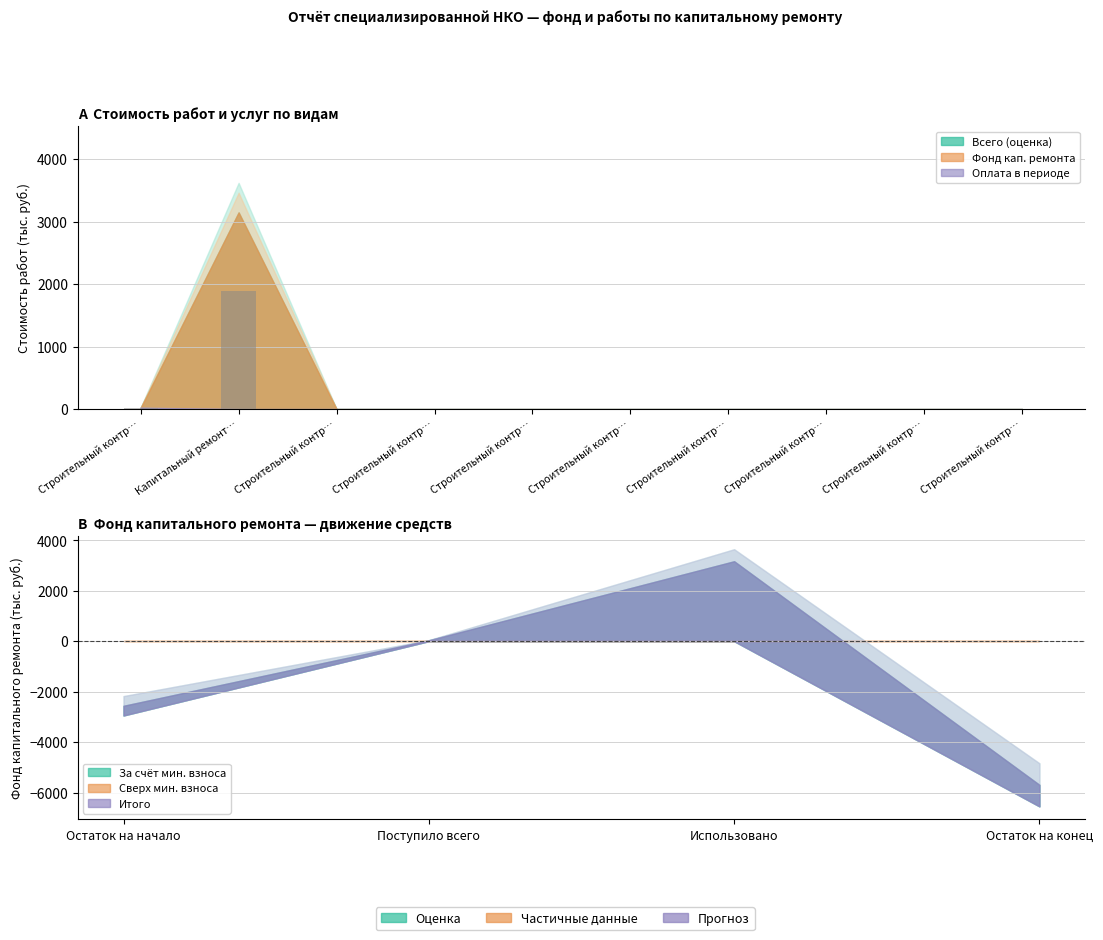

True or false: Оплата в отчетном периоде has a value of 6.7 at Строительный контроль.

False